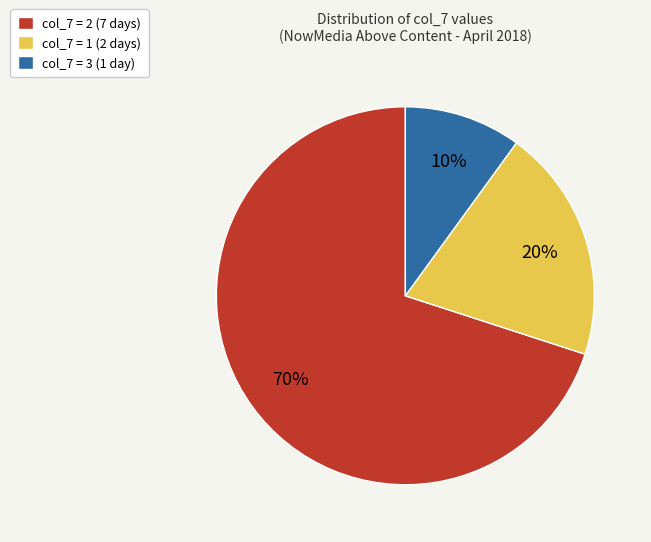

Count the number of slices in the pie.

3